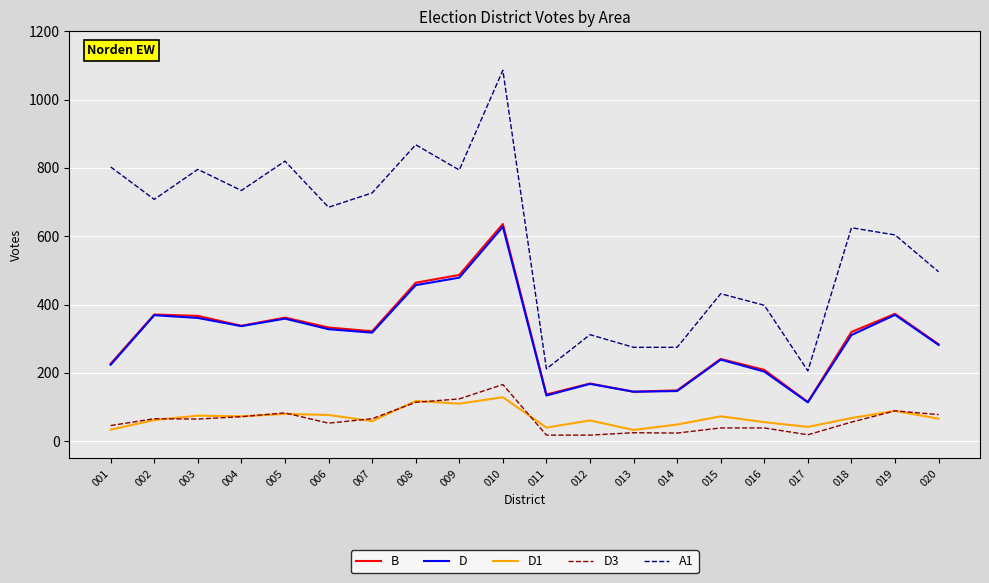

True or false: D and D3 intersect in this chart.

False